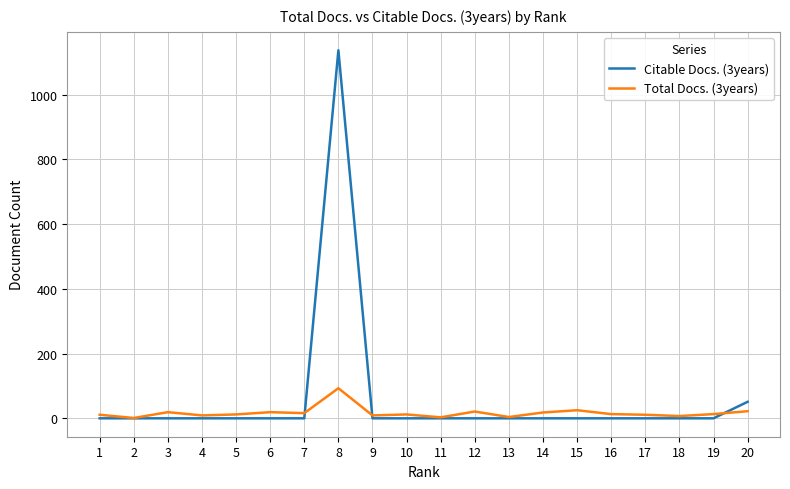

List the series in order of their peak value, highest first.

Citable Docs. (3years), Total Docs. (3years)